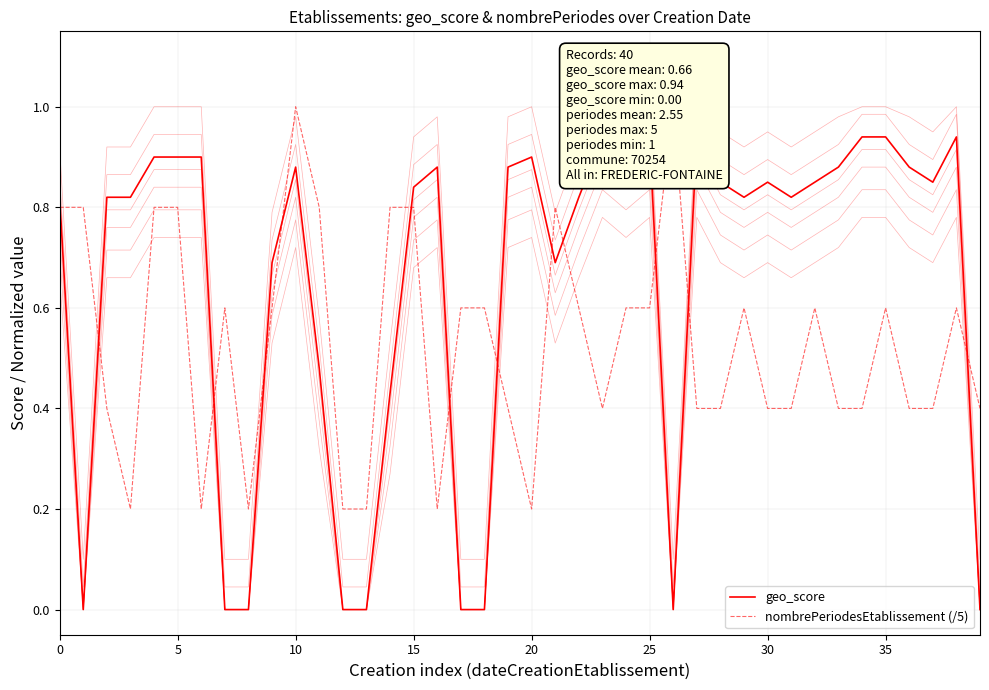

At how many categories does at least one series exceed 0?

40